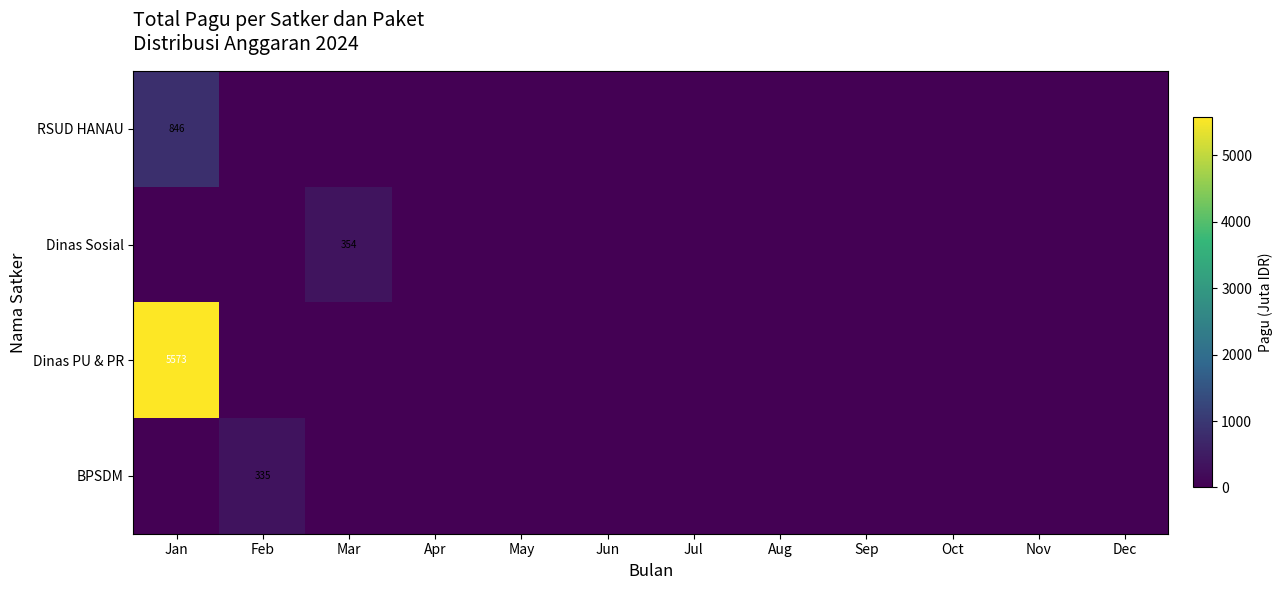

How many distinct data groups are displayed?

4